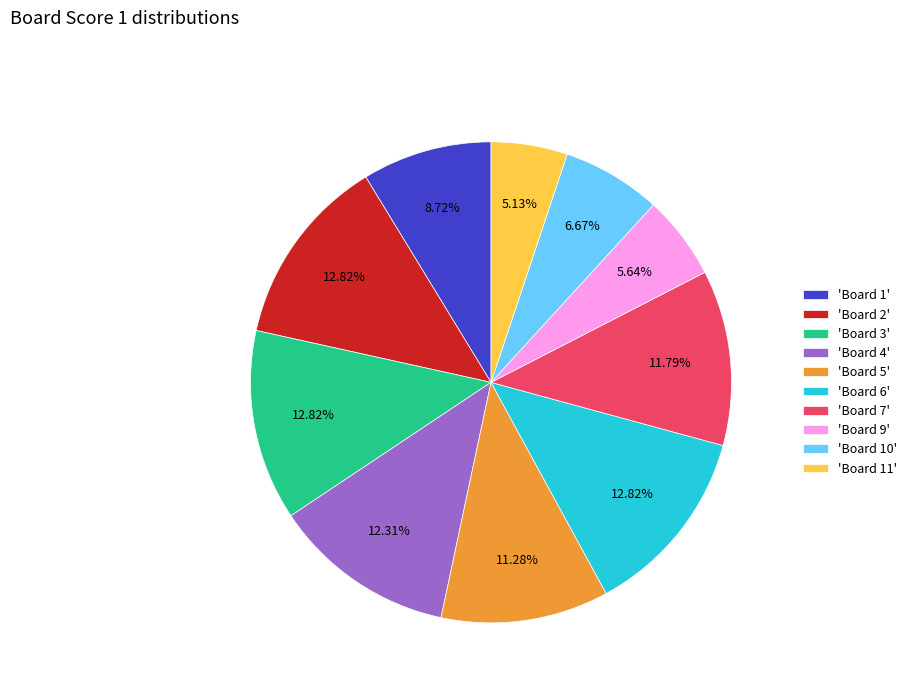

Do 'Board 2' and 'Board 5' together represent more than half of the pie?

No